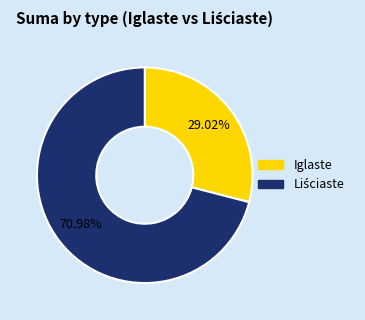

To the nearest percent, what is the difference between the largest and smallest slice percentages?

42%